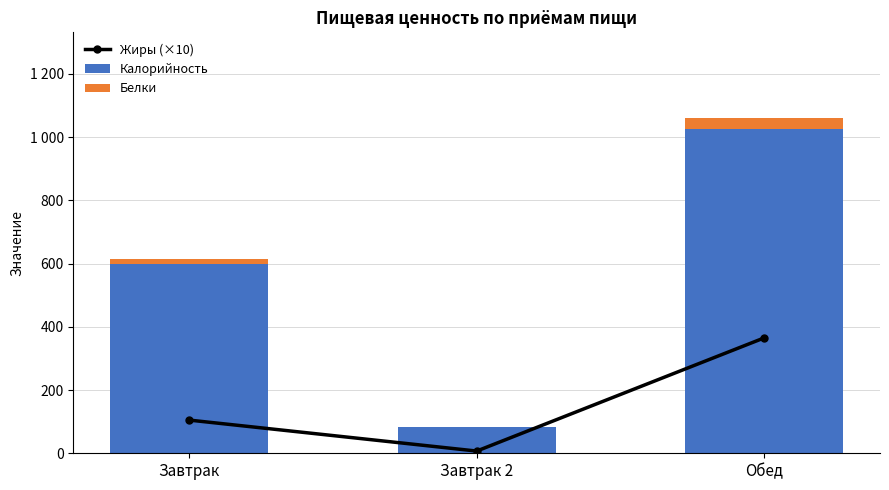

Count the number of categories in the chart.

3